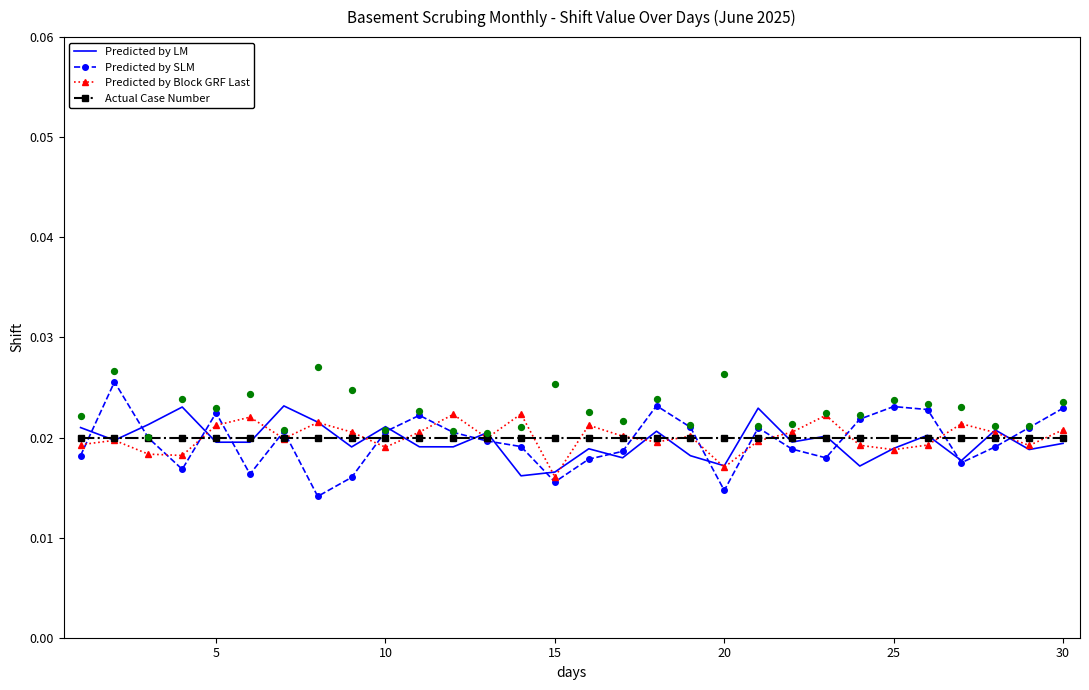

Which series has the largest Y range (max minus min)?

Predicted by SLM